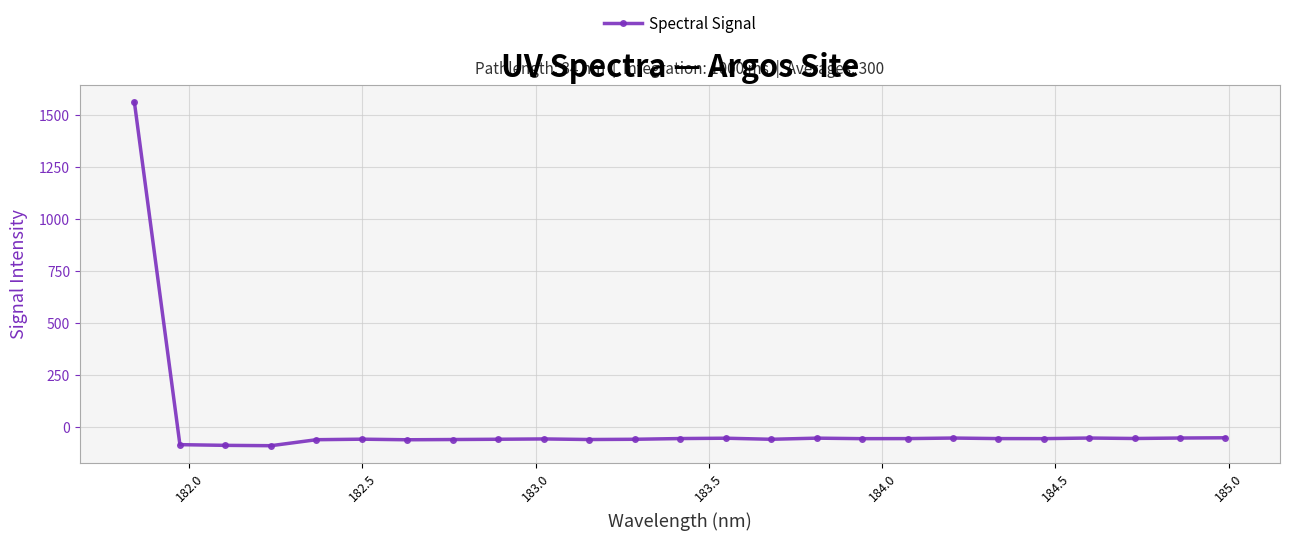

What is the value of the 16th point from the left?

-54.6